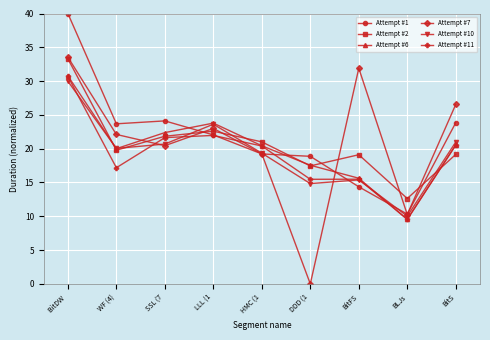

Which series has the widest spread of values?

Attempt #7